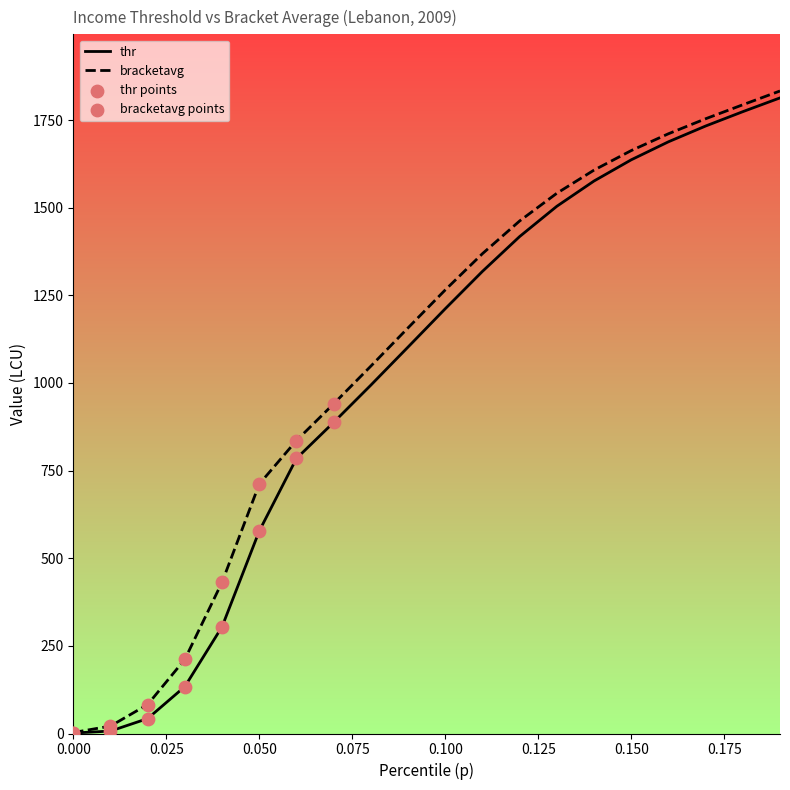

At how many categories does at least one series exceed 1592?

6